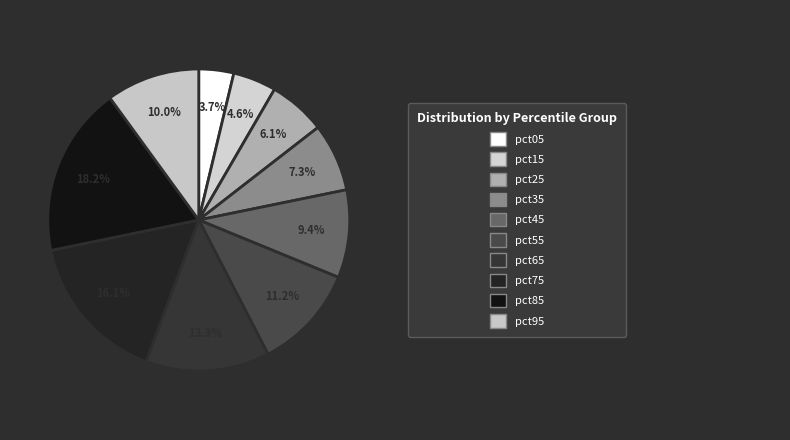

How many slices are in this pie chart?

10